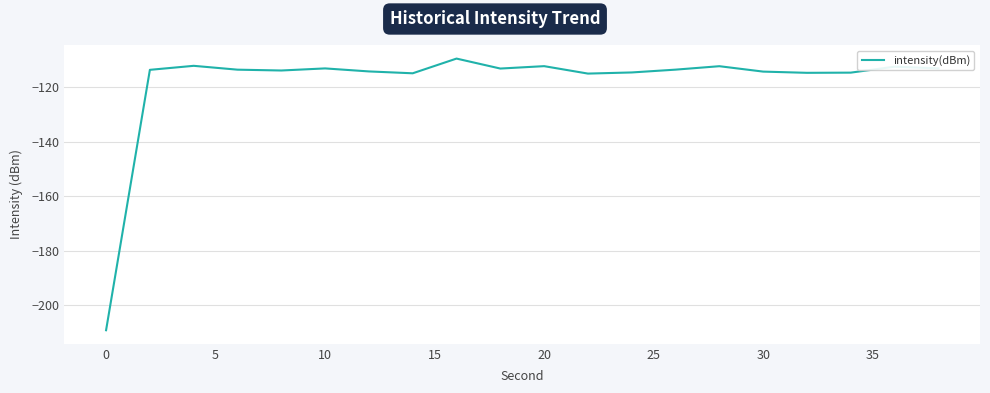

What is the difference between the maximum and minimum values?

99.9